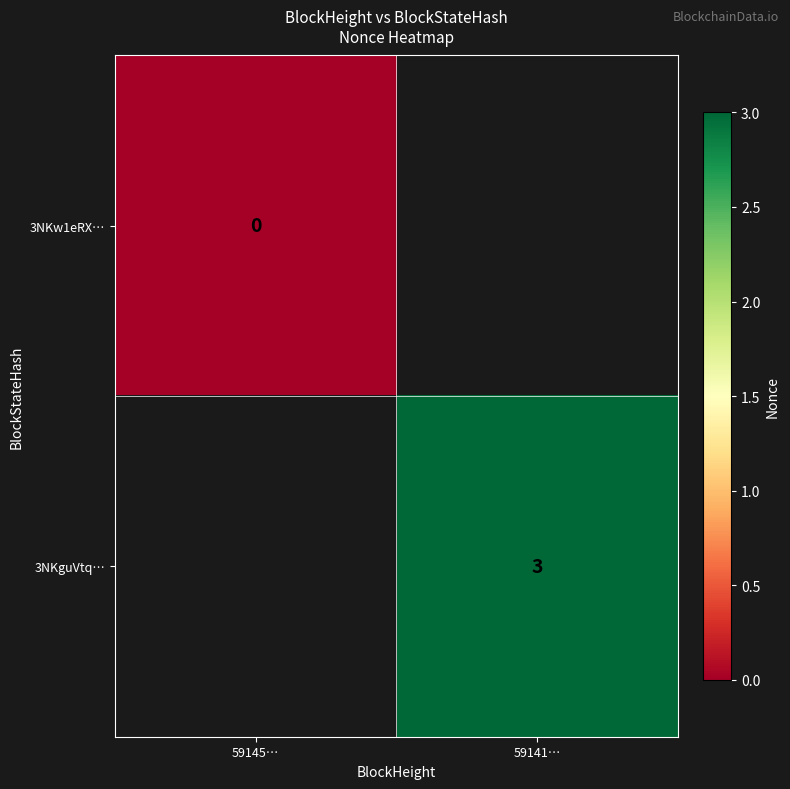

True or false: 3NKguVtq… has a value of 1 at 59141….

False